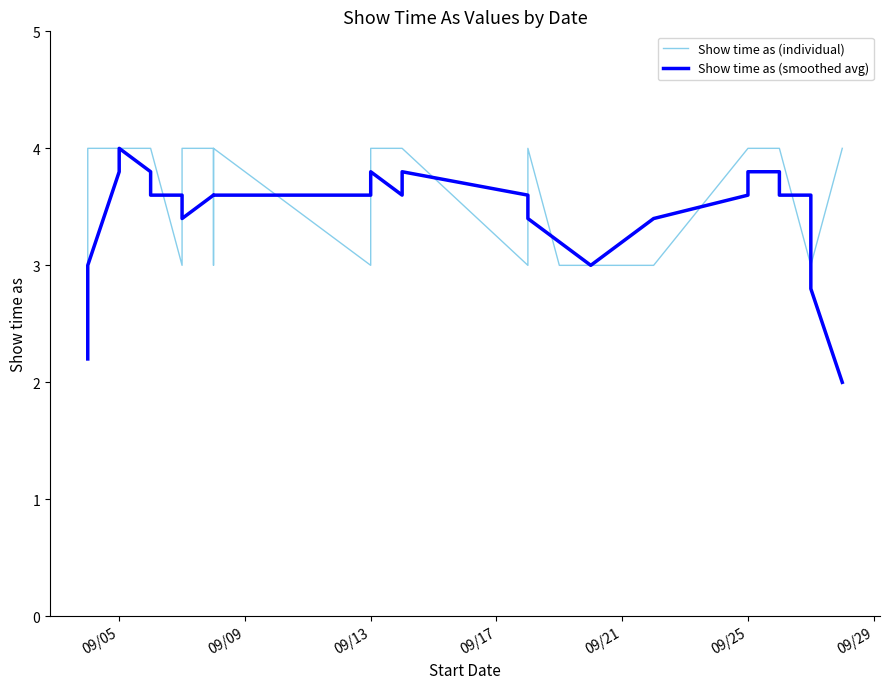

Reading left to right, what are all the values shown in this chart?

Show time as (individual): 3.0	4.0	4.0	4.0	4.0	4.0	3.0	3.0	4.0	4.0	3.0	4.0	3.0	4.0	4.0	4.0	3.0	4.0	3.0	3.0	3.0	3.0	3.0	4.0	4.0	4.0	4.0	3.0	3.0	4.0
Show time as (smoothed avg): 2.2	3.0	3.8	4.0	3.8	3.6	3.6	3.6	3.4	3.6	3.6	3.6	3.6	3.8	3.6	3.8	3.6	3.4	3.2	3.2	3.0	3.2	3.4	3.6	3.8	3.8	3.6	3.6	2.8	2.0